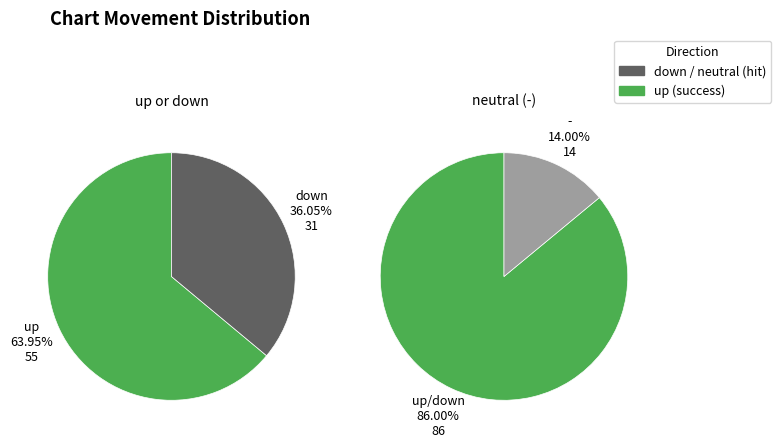

Is there any slice that represents more than half of the pie?

Yes